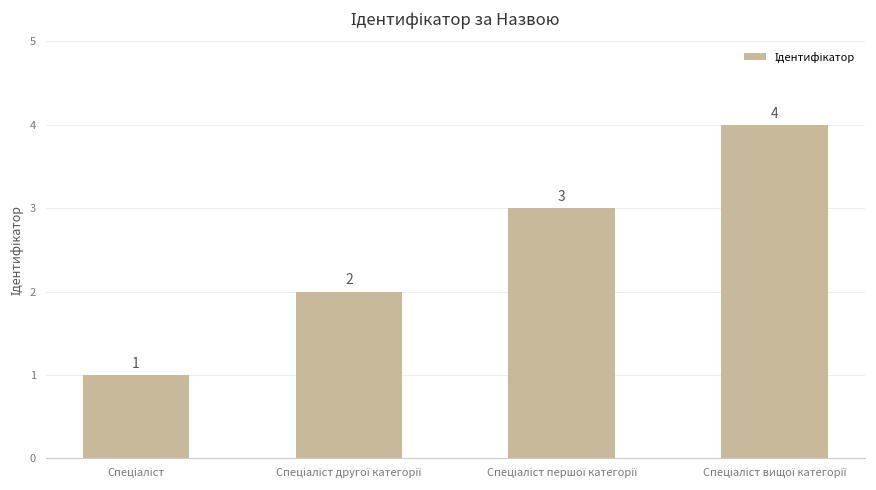

Count the values in the range 2 to 4.

3